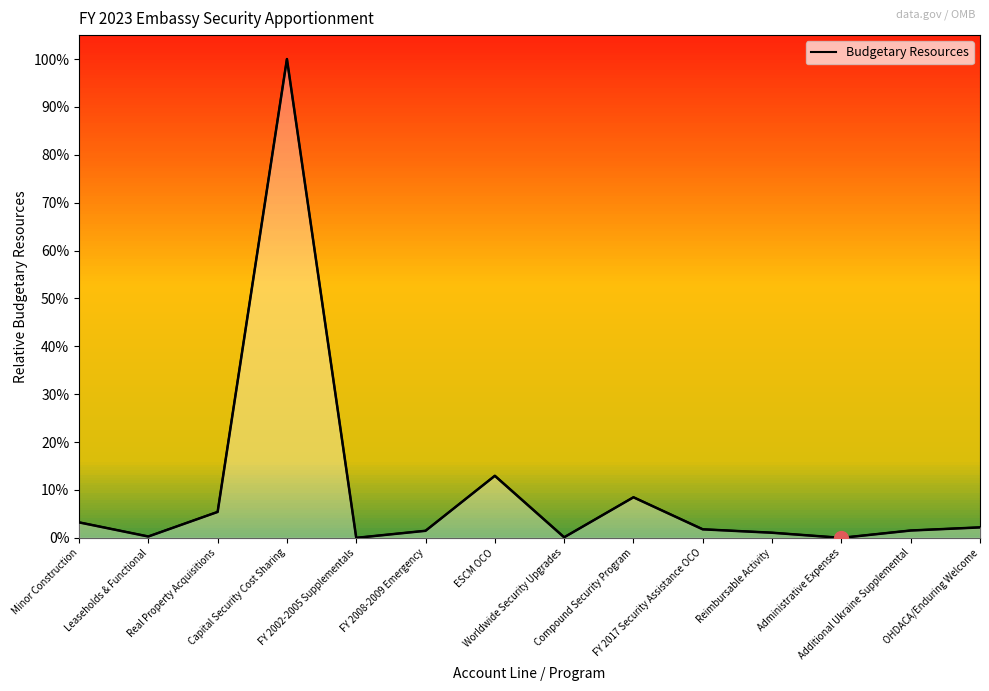

Does the chart display data point markers on the line(s)?

No